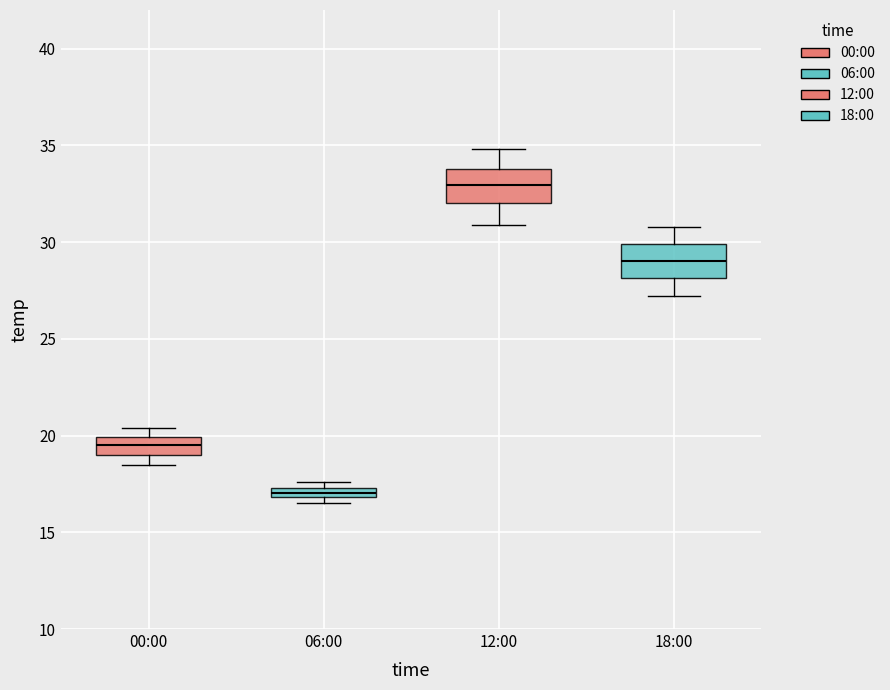

Which box has the highest median line?

12:00